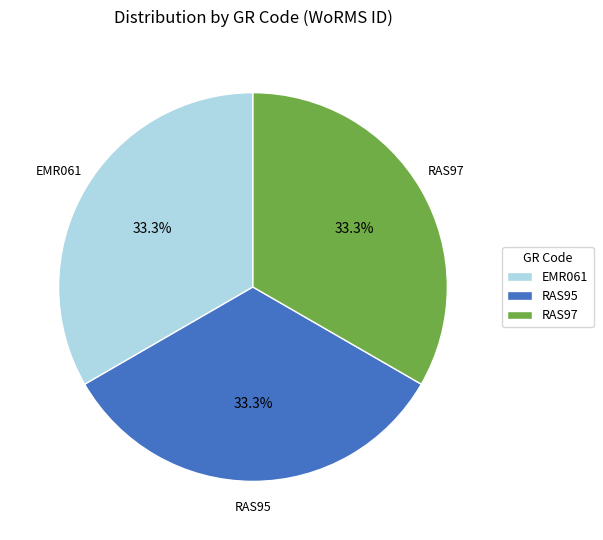

The RAS97 slice represents 33% of the pie. True or false?

True